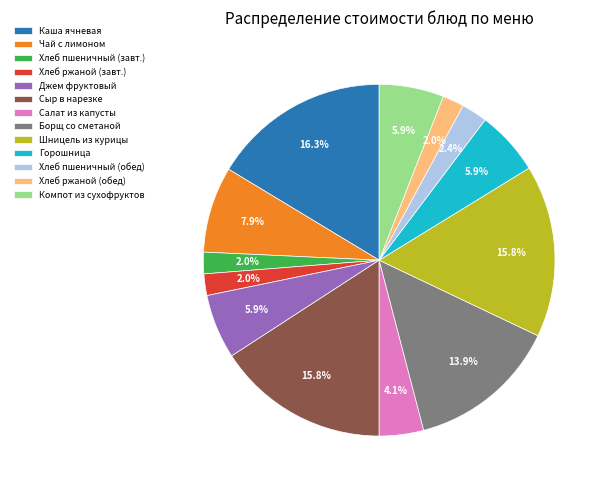

Count the number of slices in the pie.

13